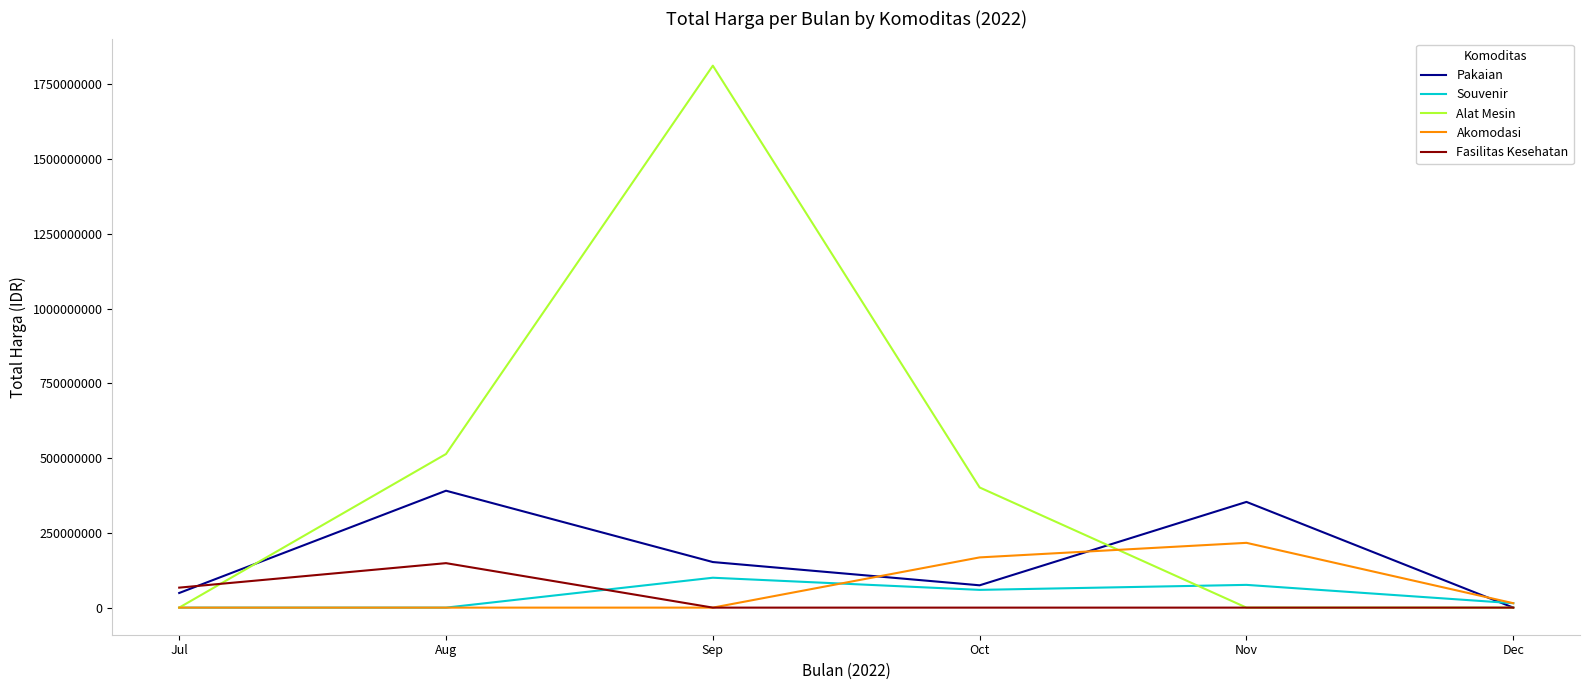

Reading left to right, what are all the values shown in this chart?

Pakaian: 48950000	391075000	152477000	74678000	353640000	0
Souvenir: 0	0	100000000	59375000	76100000	14750000
Alat Mesin: 0	513921780	1812903780	401918150	0	0
Akomodasi: 0	0	0	168000000	216720000	14750000
Fasilitas Kesehatan: 66871000	148780000	0	0	0	0